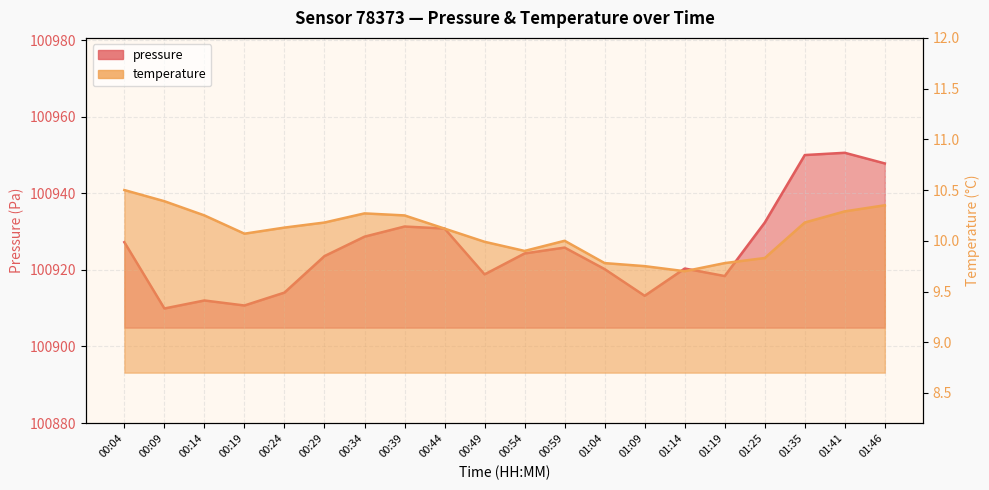

Does the chart have visible grid lines?

Yes